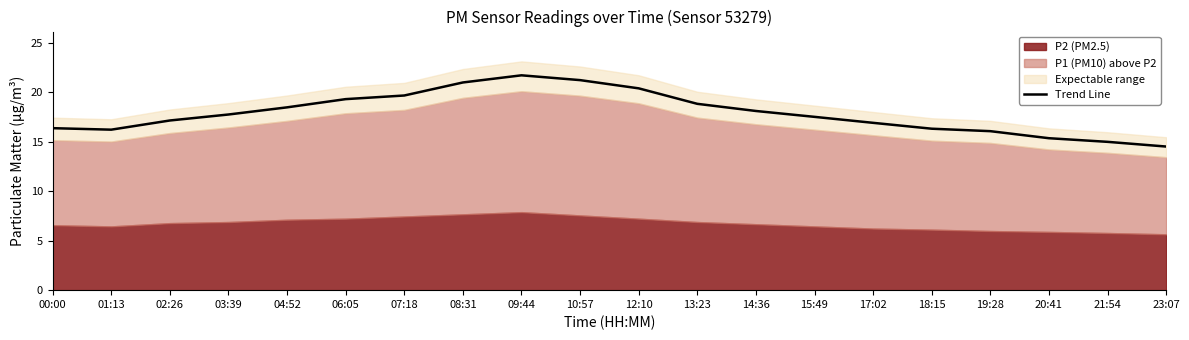

What is the label of the 14th point from the left?

15:49